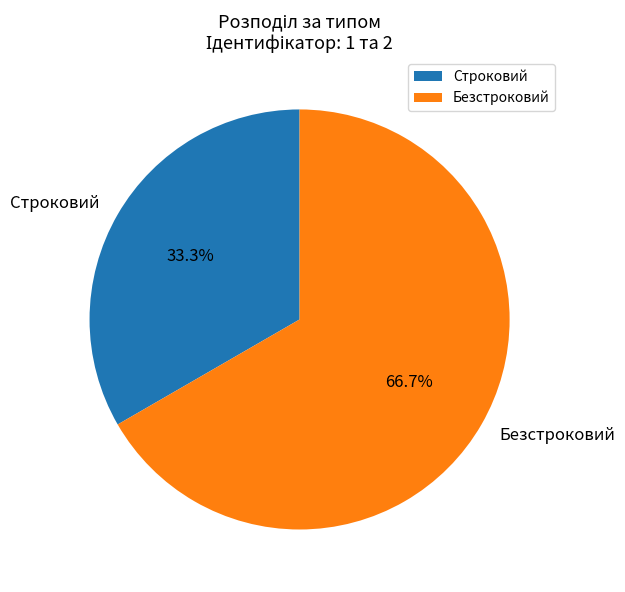

What is the smallest slice in the pie chart?

Строковий